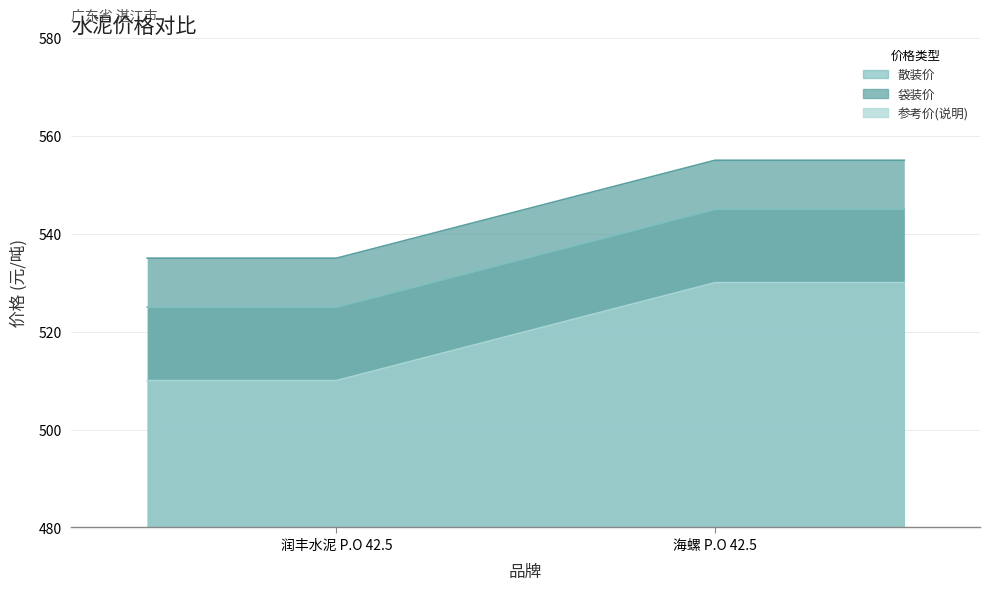

What is the value of the 参考价(说明) point at the 2nd from the left?

530